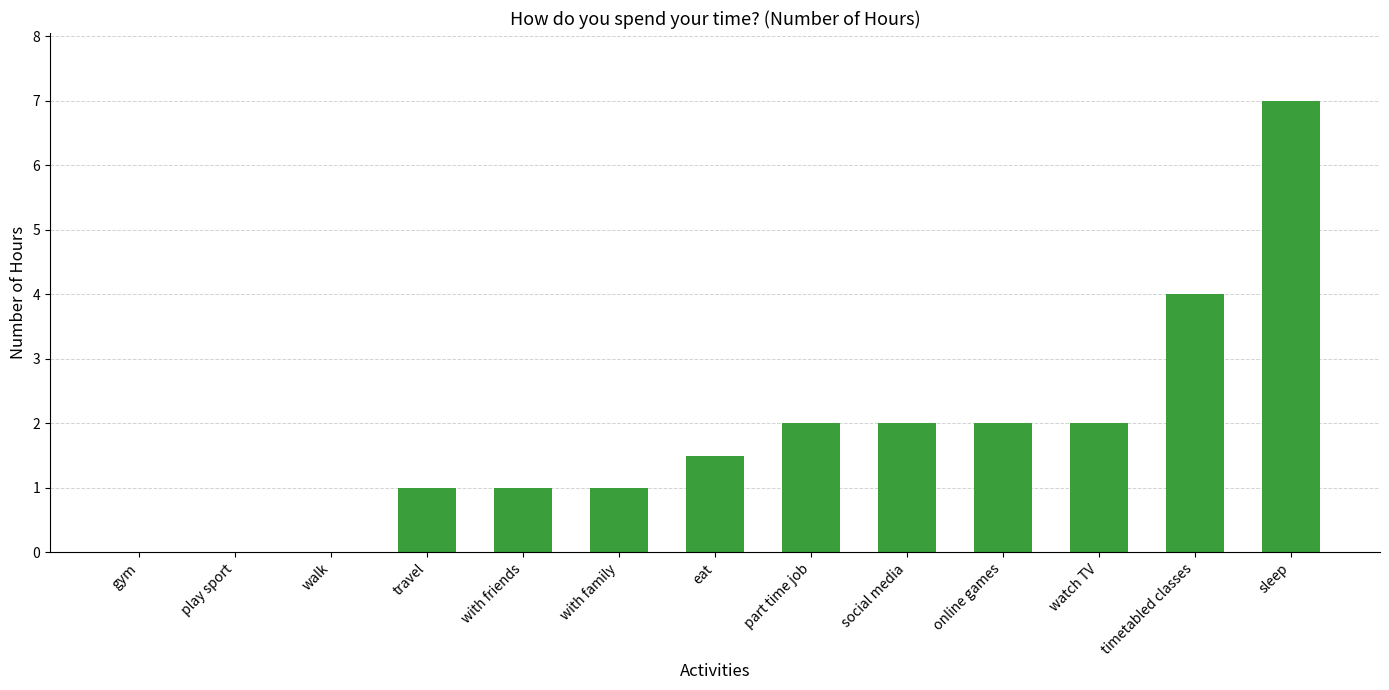

Which has a higher value, social media or play sport?

social media